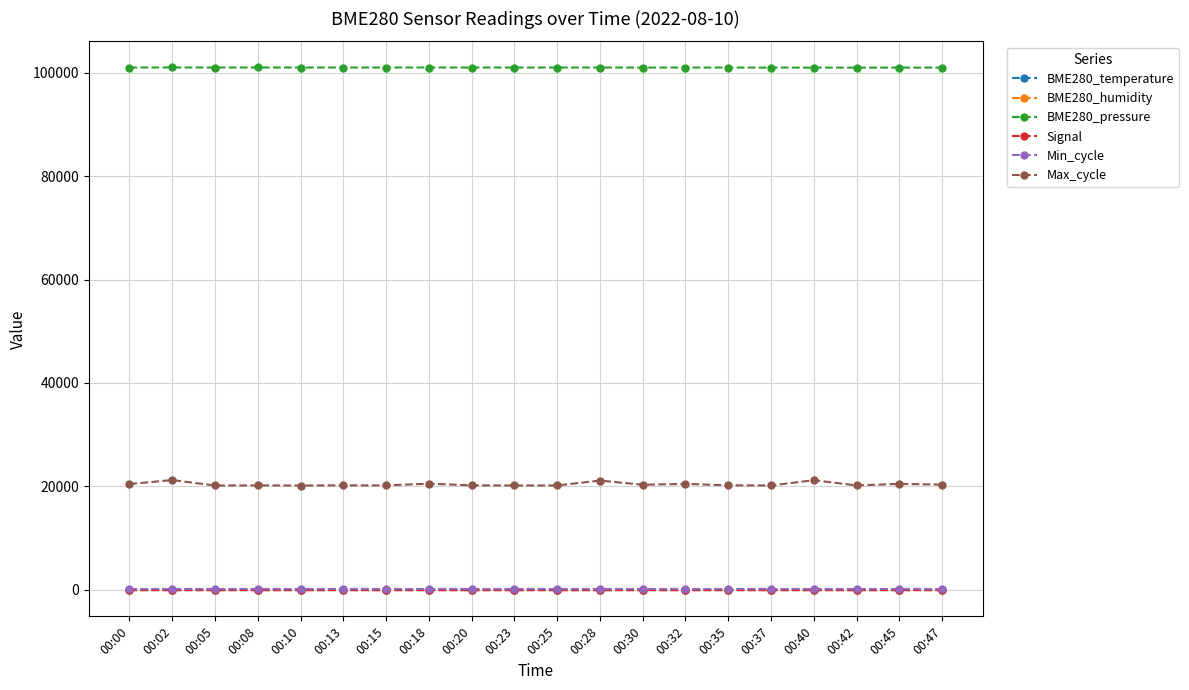

Is it true that BME280_temperature equals 21.2 at 00:28?

True